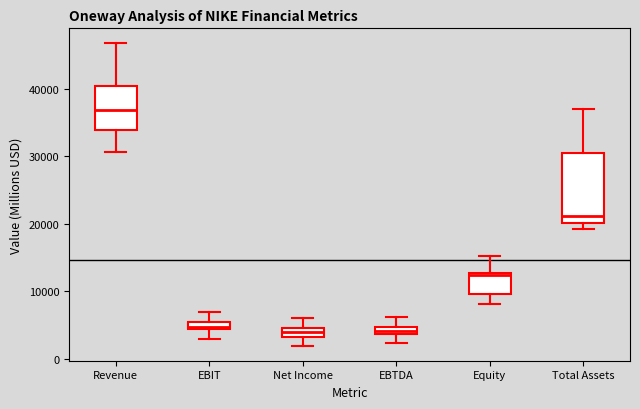

Where does the median line of the box for Revenue sit on the y-axis? The values are not printed on the chart, so give them approximately, as read against the axis.

37000